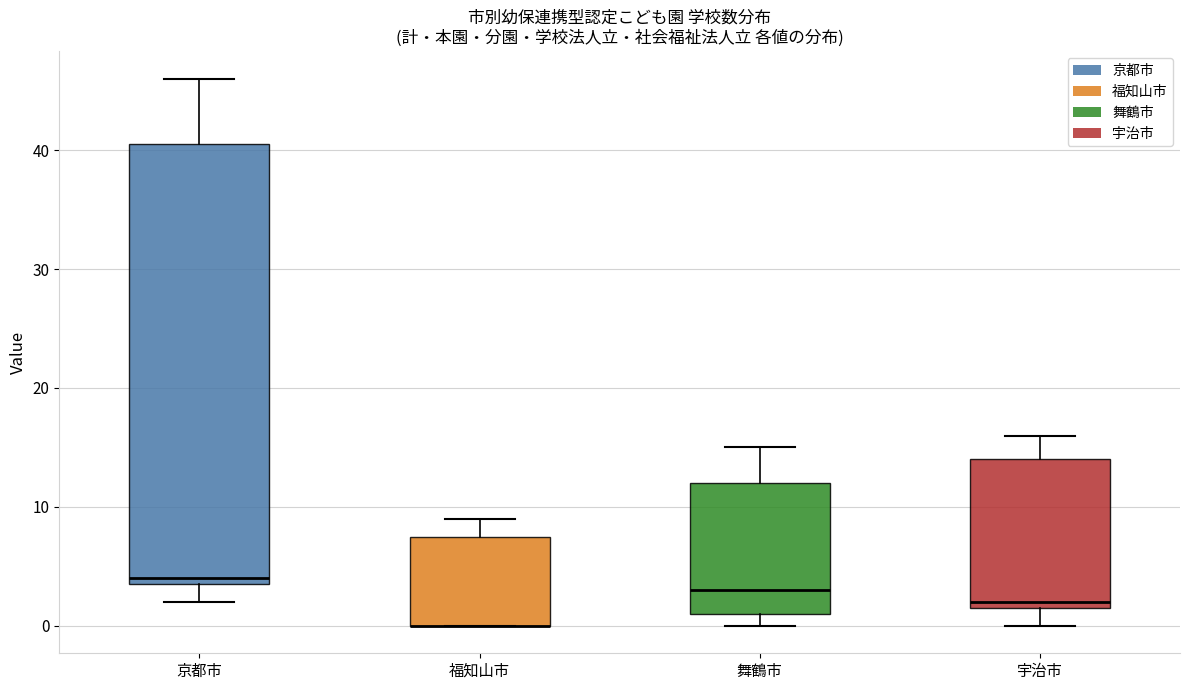

Comparing the boxes themselves (not the whiskers), which one is the tallest?

京都市